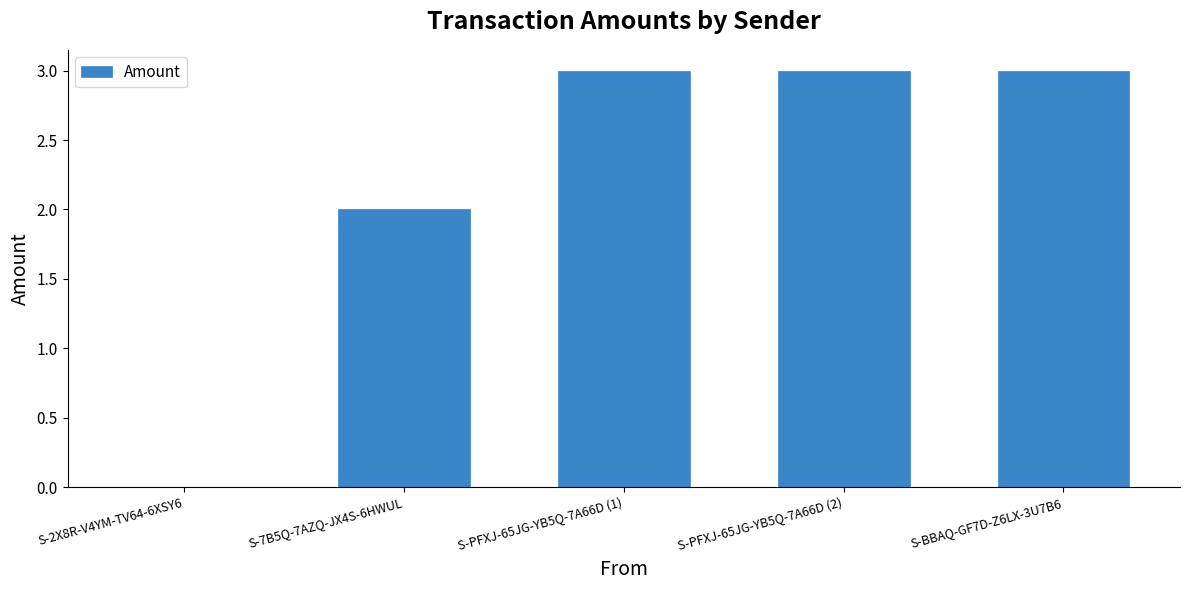

What is the greatest value displayed?

3.0